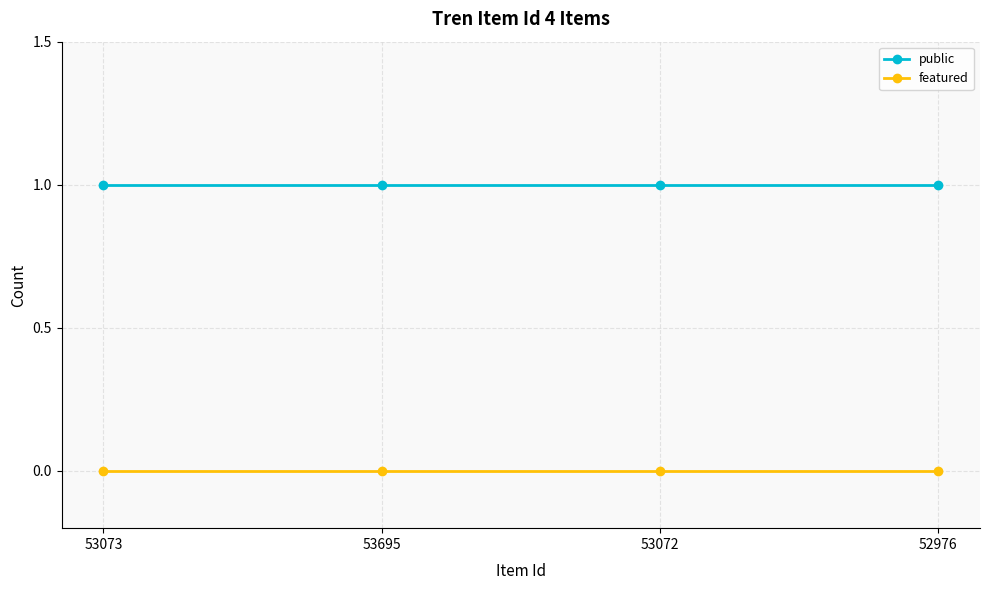

Rank the series by their maximum value, from lowest to highest.

featured, public